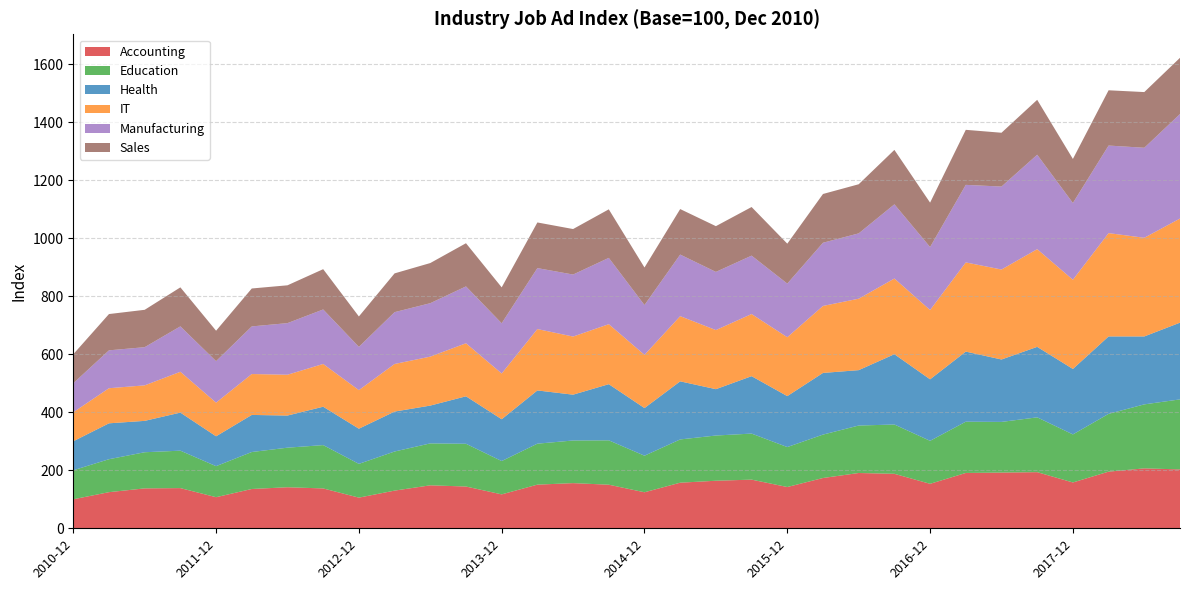

Reading left to right, transcribe all the data shown in this chart.

Accounting: 100.0	124.5	137.6	138.6	107.2	135.5	141.5	137.4	105.7	129.9	148.2	144.0	117.0	150.5	155.7	150.3	124.2	157.2	163.9	167.8	142.3	173.4	190.6	187.8	153.3	190.8	192.1	193.6	158.0	195.3	206.6	203.0
Education: 100.0	113.6	124.6	129.0	107.0	127.5	136.4	149.4	116.4	134.8	144.5	147.4	114.8	141.2	147.0	152.9	126.0	149.1	155.9	158.7	137.8	149.6	163.6	169.9	148.2	176.8	174.6	188.9	165.6	199.2	220.6	241.4
Health: 100.0	123.8	108.2	131.2	103.0	127.9	110.8	132.3	121.2	137.6	130.3	163.7	144.2	183.5	157.9	193.7	164.2	200.3	159.8	197.9	175.7	212.6	191.0	242.3	212.1	241.6	215.2	243.0	225.7	267.0	234.2	264.5
IT: 100.0	121.0	122.4	140.7	116.0	141.0	140.7	147.4	133.0	164.1	168.8	182.8	157.7	211.6	200.4	206.8	183.4	224.8	203.8	214.2	202.9	230.9	246.3	260.9	238.9	307.4	310.2	336.8	307.6	356.1	340.1	358.9
Manufacturing: 100.0	130.6	131.6	156.6	143.1	164.2	177.9	187.9	149.2	178.7	184.2	196.0	173.1	210.2	213.8	228.6	171.7	212.3	200.6	201.3	184.9	217.9	225.2	255.8	217.1	267.4	286.0	325.5	264.6	301.9	310.3	360.3
Sales: 100.0	125.1	128.8	134.4	104.9	130.8	130.4	138.9	104.8	133.7	138.4	148.9	123.8	157.3	156.9	167.3	129.4	156.8	157.7	167.6	137.7	168.1	169.4	187.7	153.1	189.8	185.5	189.3	151.8	190.5	192.0	193.8